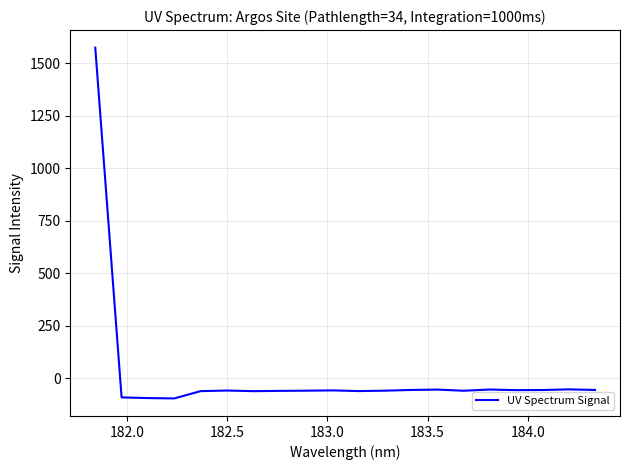

What is the minimum value shown in the chart?

-96.3